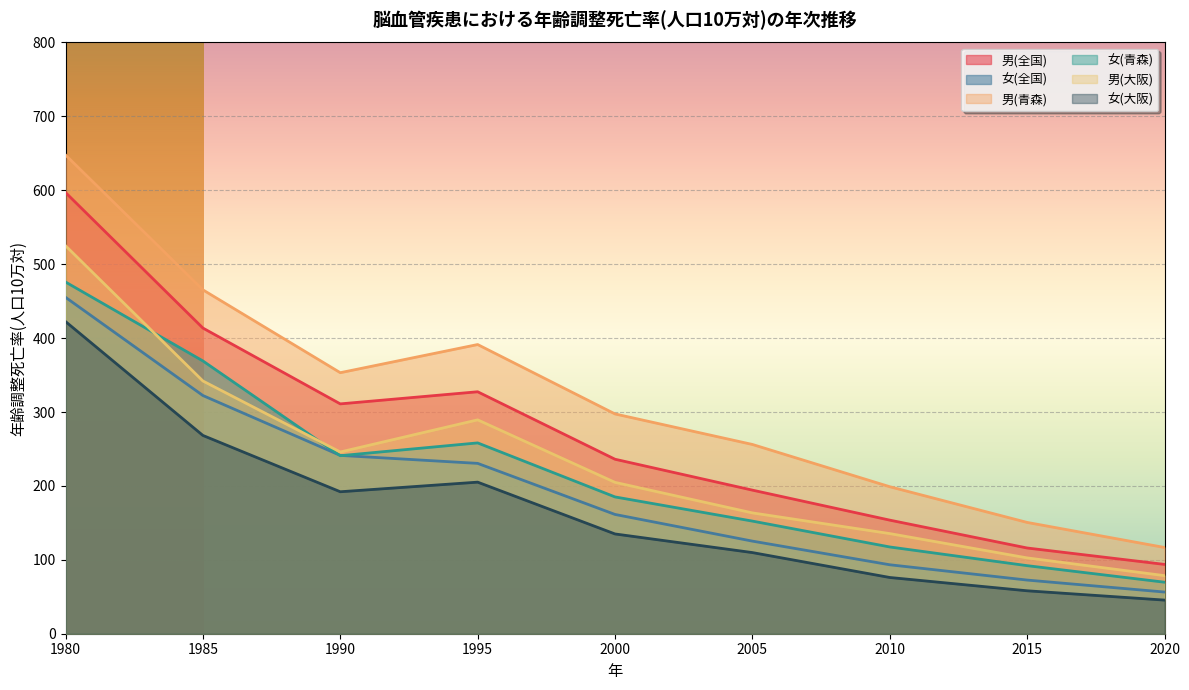

True or false: 男(青森) and 男(全国) cross at least once.

False